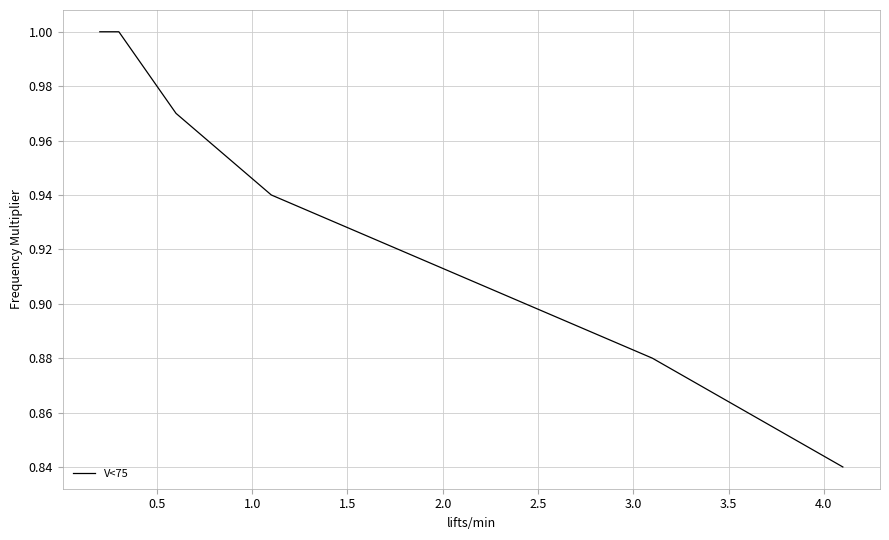

How many lines are shown in the chart?

1